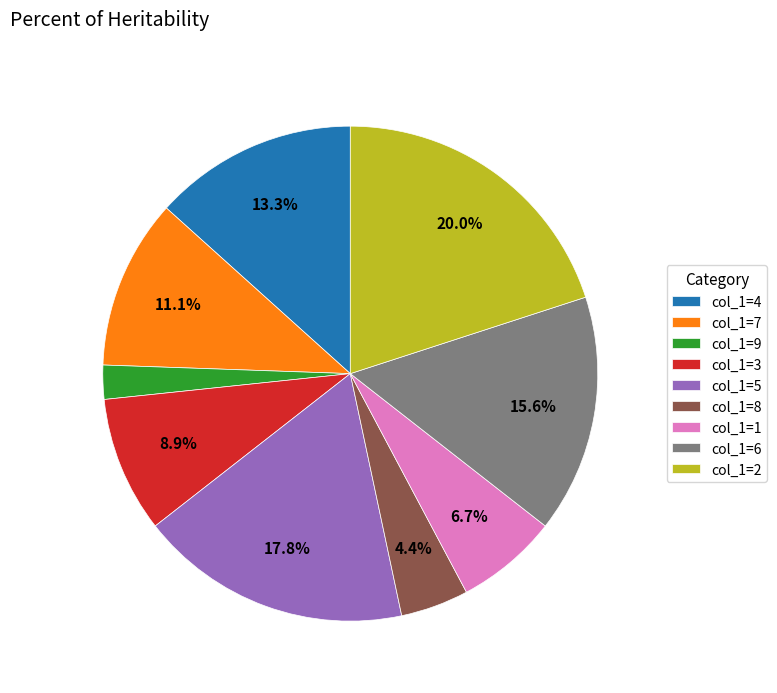

Which slice is the smallest?

col_1=9